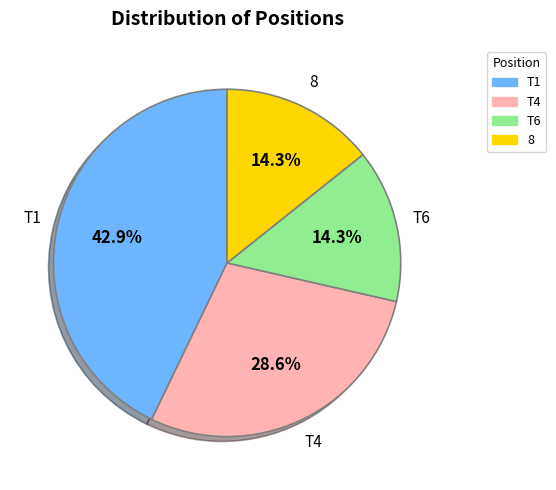

To the nearest percent, what is the difference between the T6 and T1 slice percentages?

29%